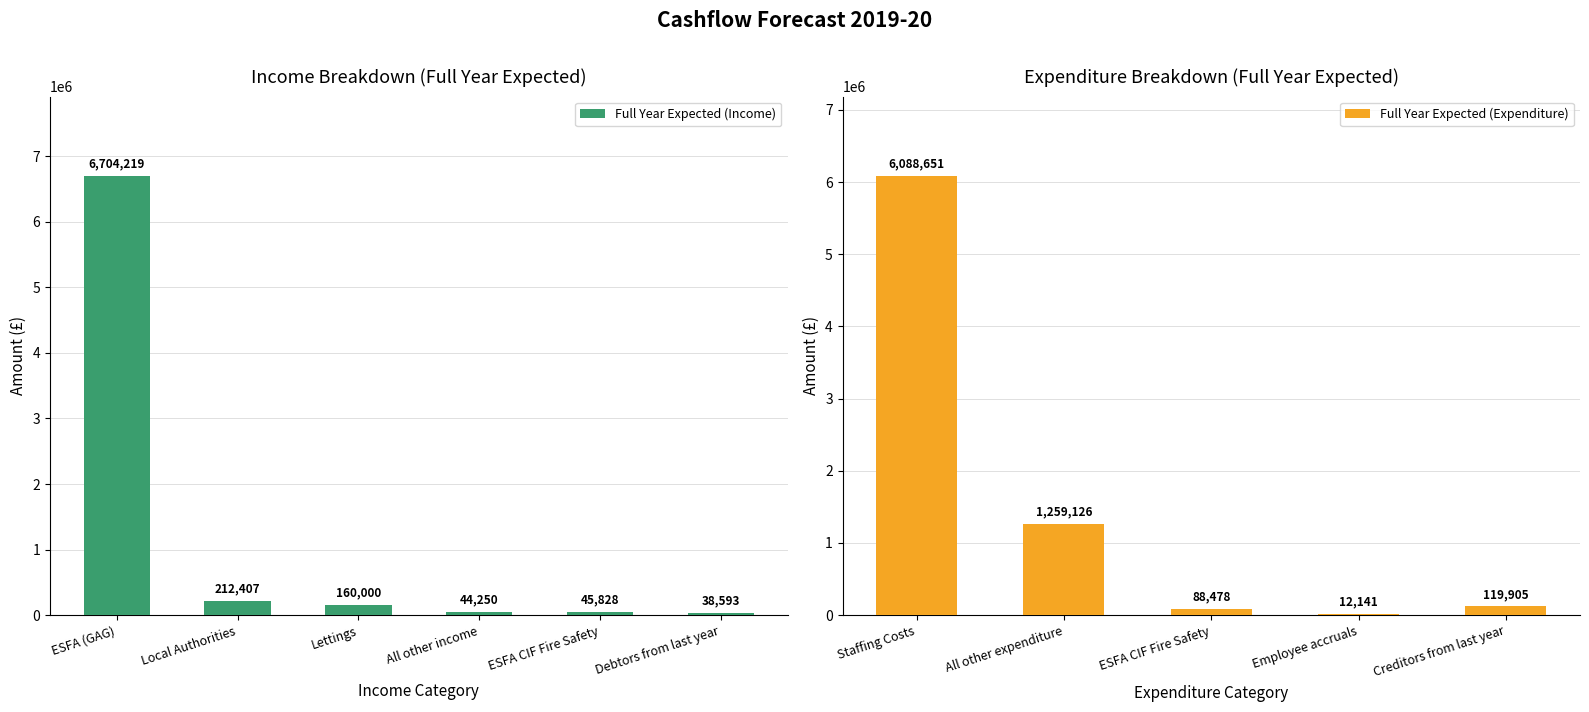

Which series has the widest spread of values?

Full Year Expected